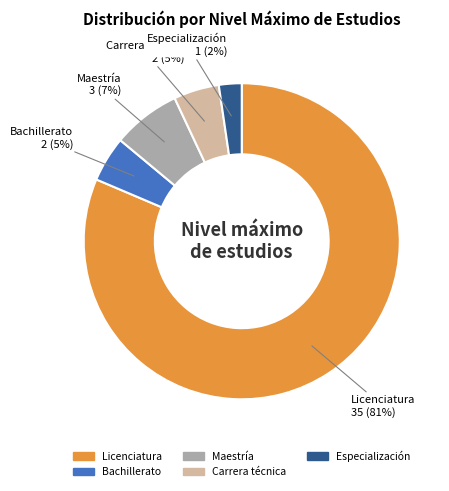

Does Licenciatura represent more than half of the total?

Yes